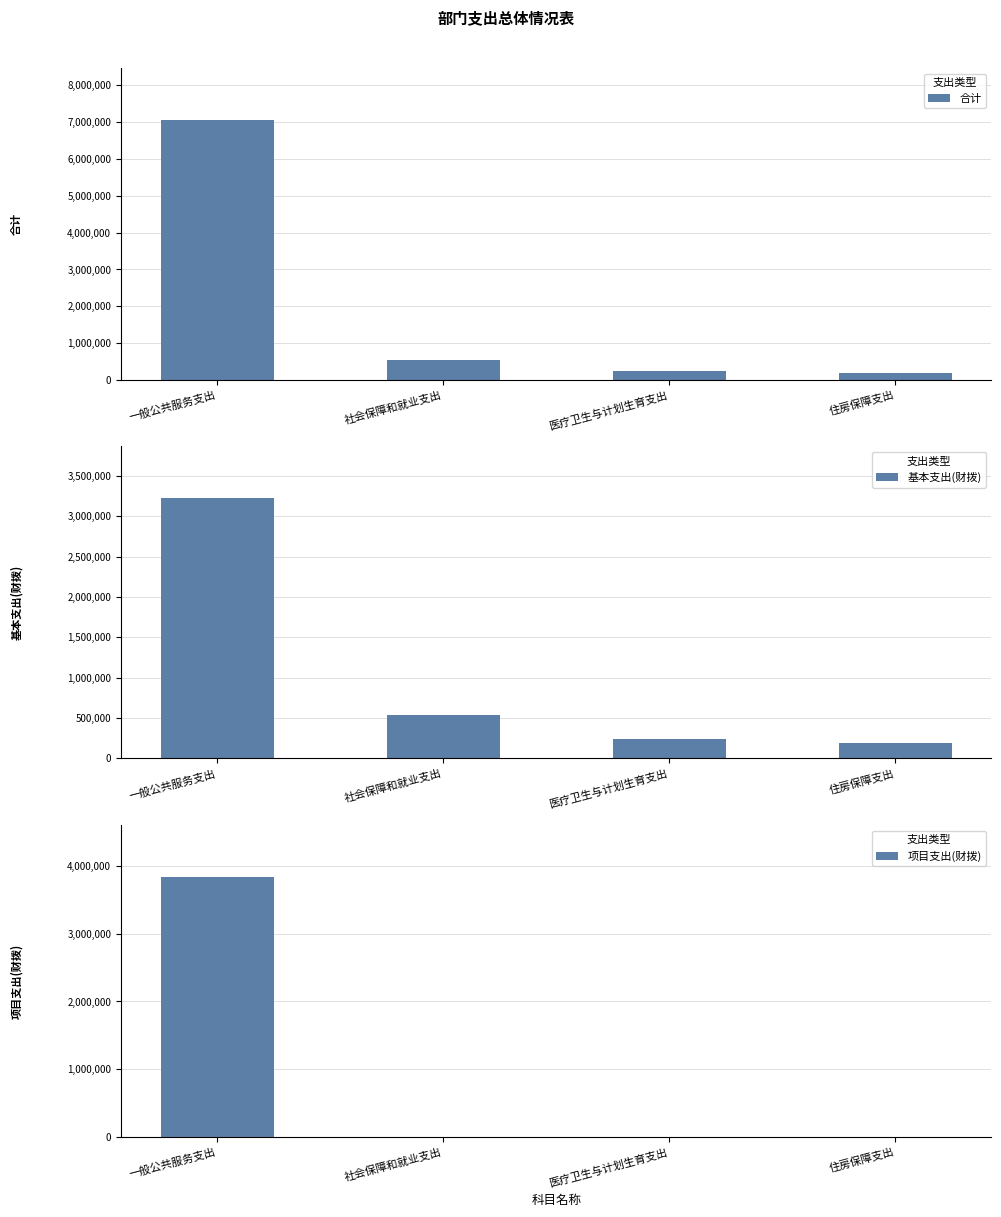

At which label does 合计 reach its peak?

一般公共服务支出